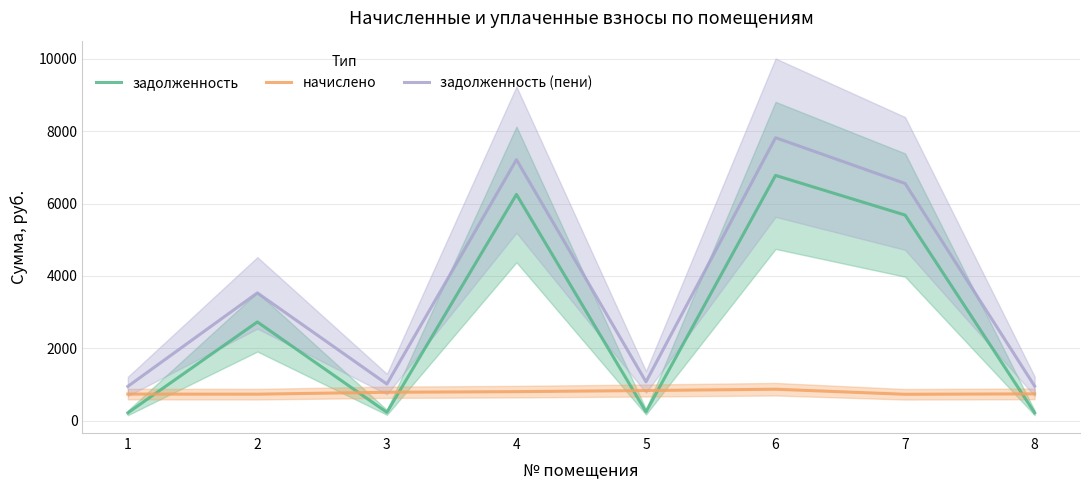

At which label is задолженность (пени) closest to 4382?

2